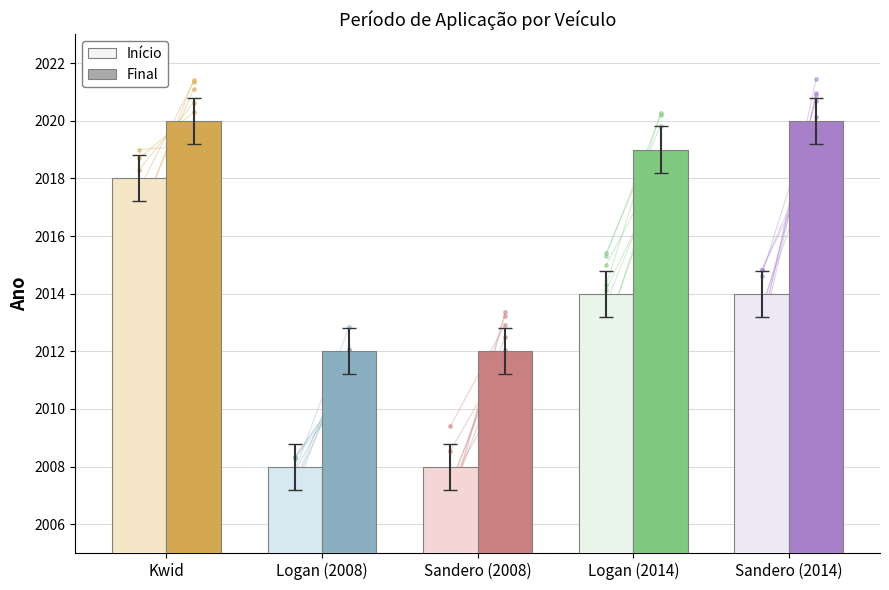

Reading left to right, transcribe all the data shown in this chart.

Início: 2018	2008	2008	2014	2014
Final: 2020	2012	2012	2019	2020